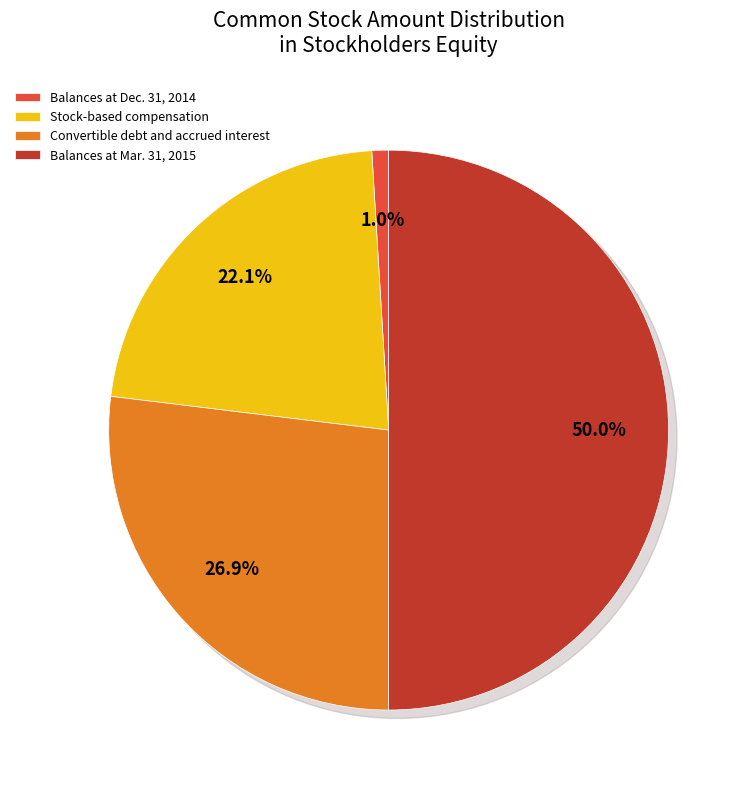

Is there a majority slice in this chart?

No